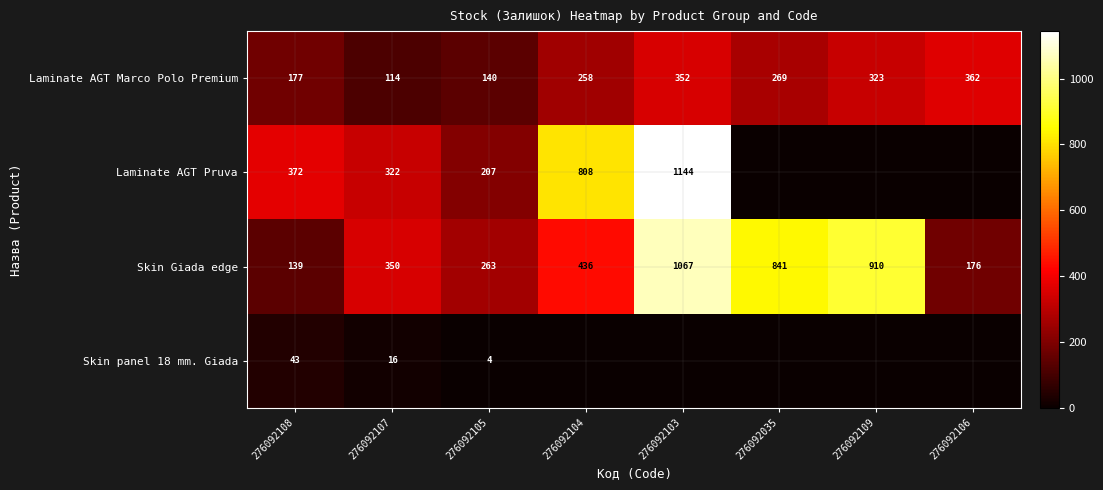

What is the difference between the highest and lowest values at 276092107?

334